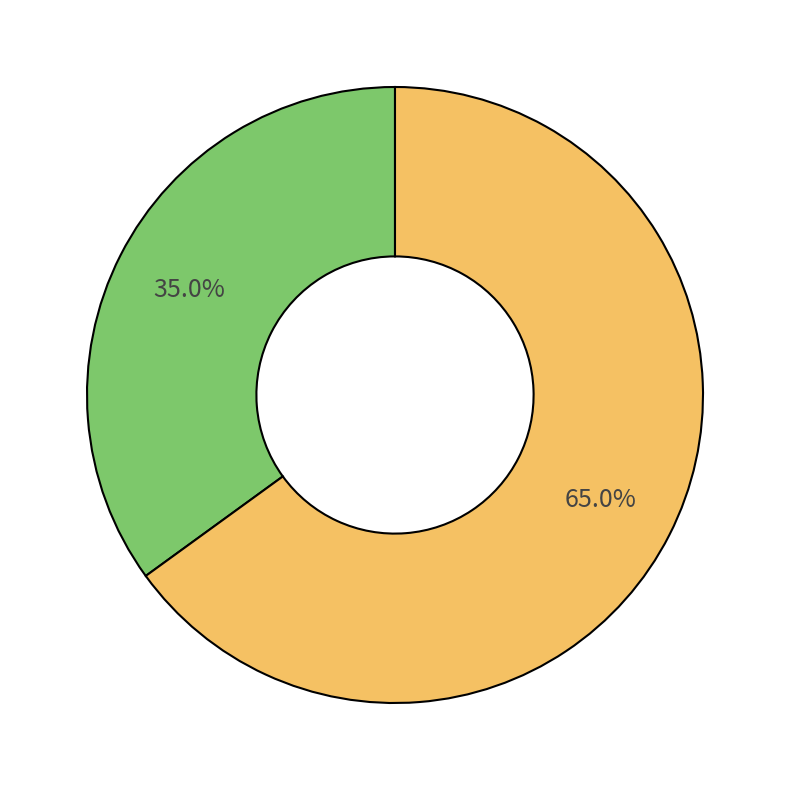

Does any single category account for the majority?

Yes